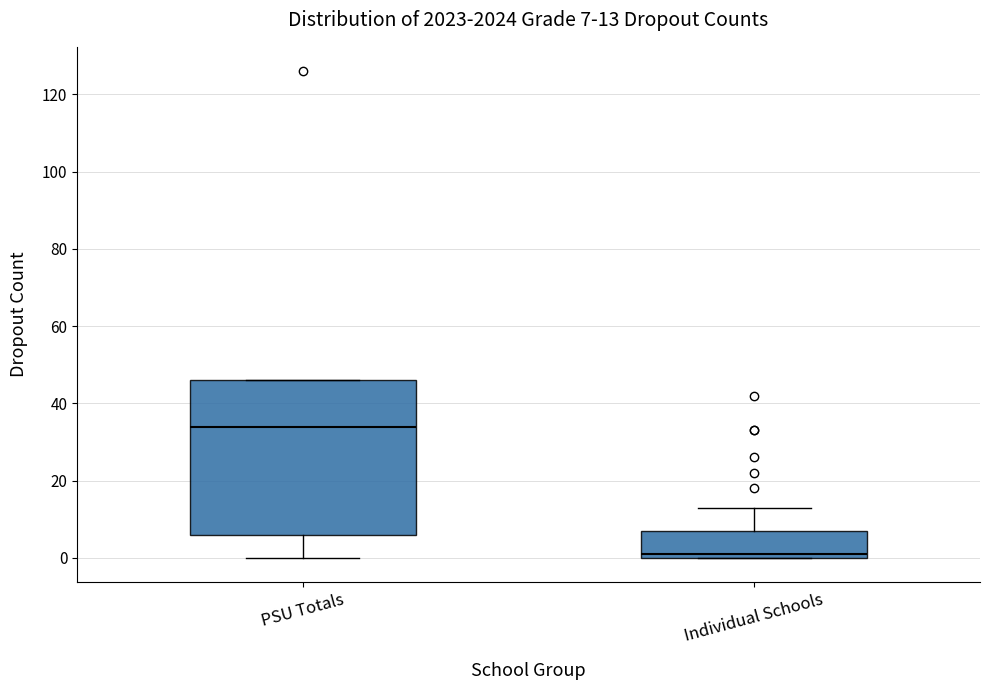

Which box has the highest median line?

PSU Totals